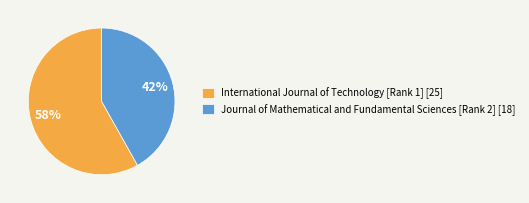

Which has a higher value, International Journal of Technology [Rank 1] or Journal of Mathematical and Fundamental Sciences [Rank 2]?

International Journal of Technology [Rank 1]